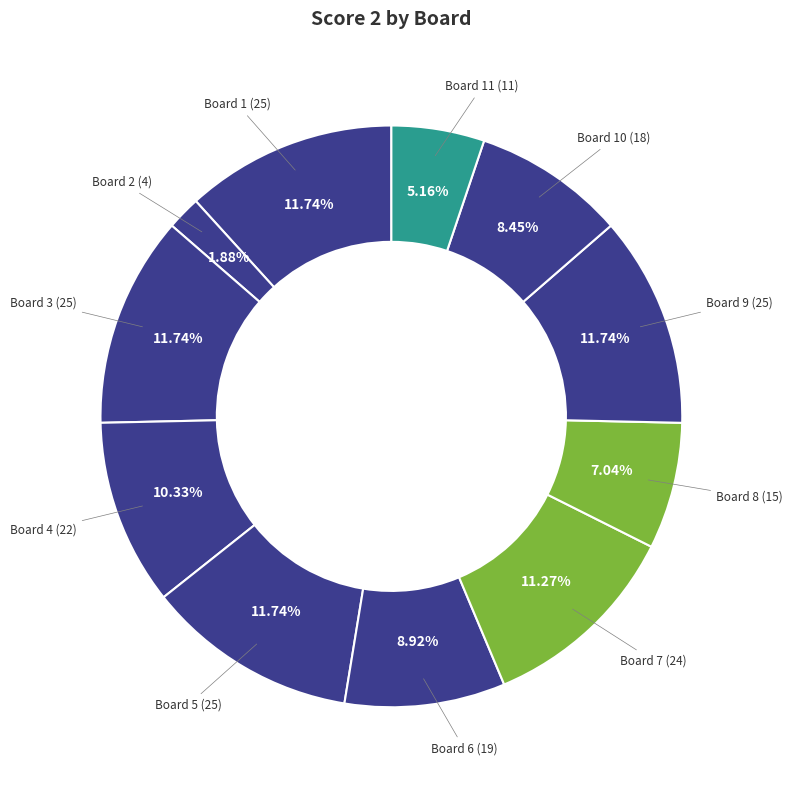

Count the number of slices in the pie.

11